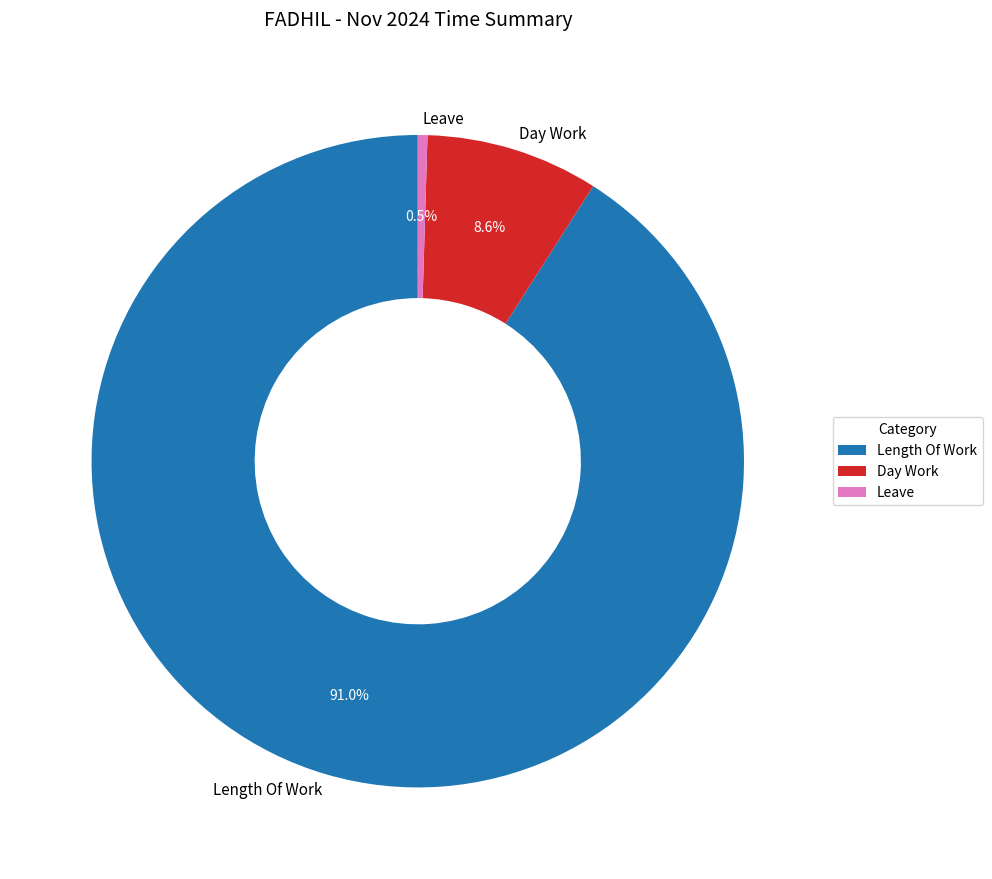

Count the number of slices in the pie.

3